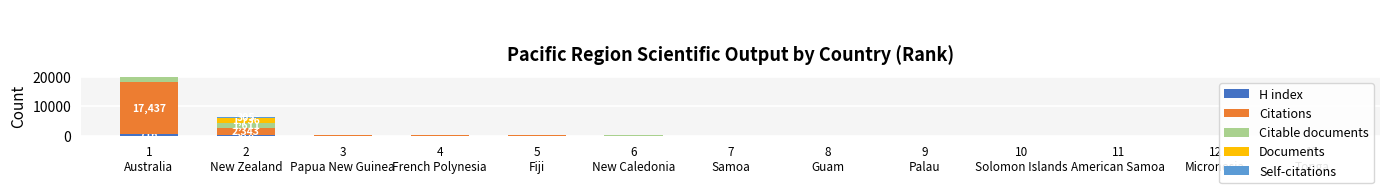

Which category has the highest value in the Self-citations series?

1
Australia